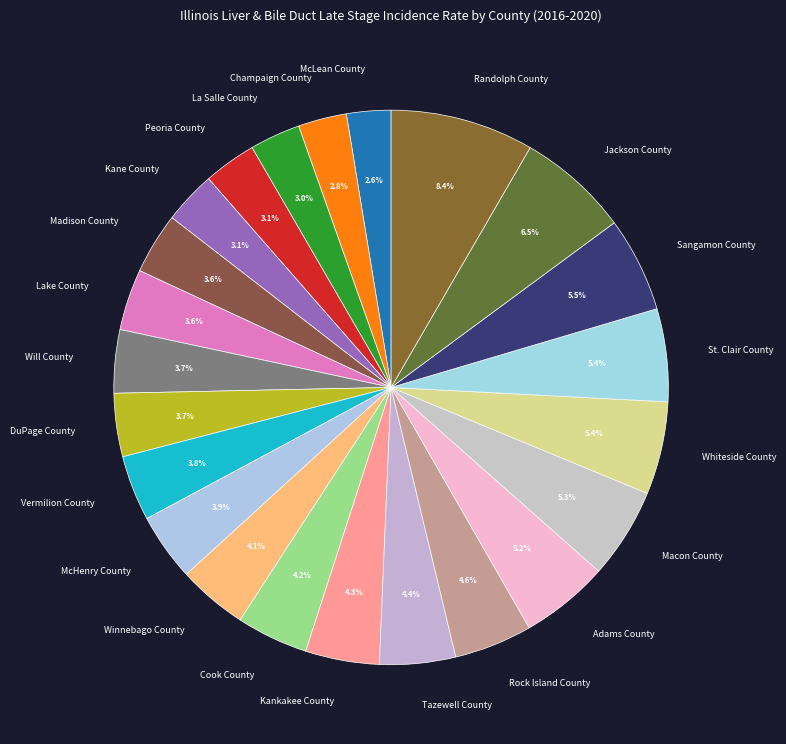

Count the number of slices in the pie.

23